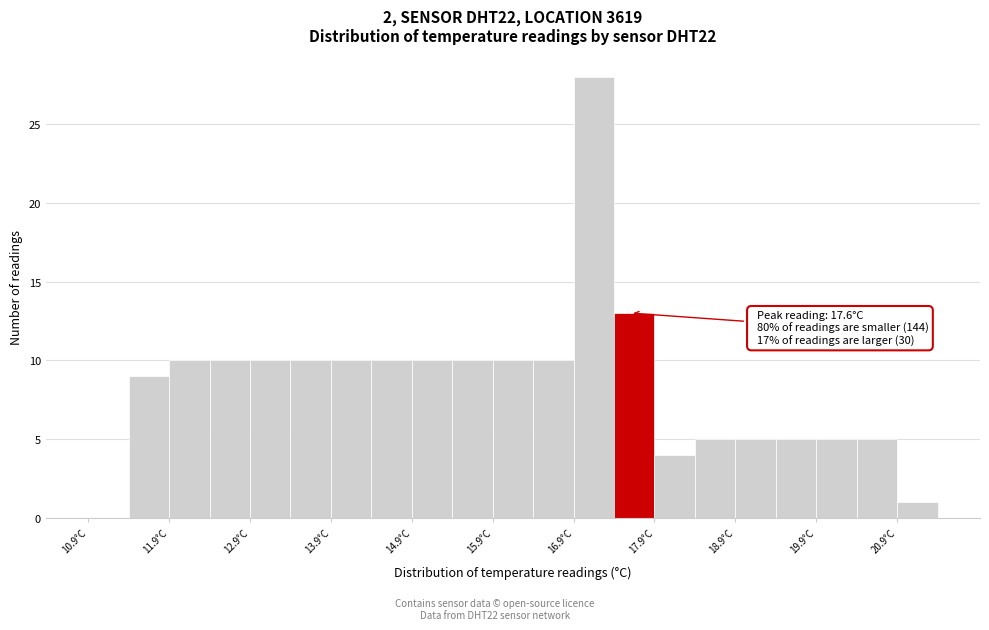

Over which range of the x-axis is the bar tallest?

16.9 to 17.4